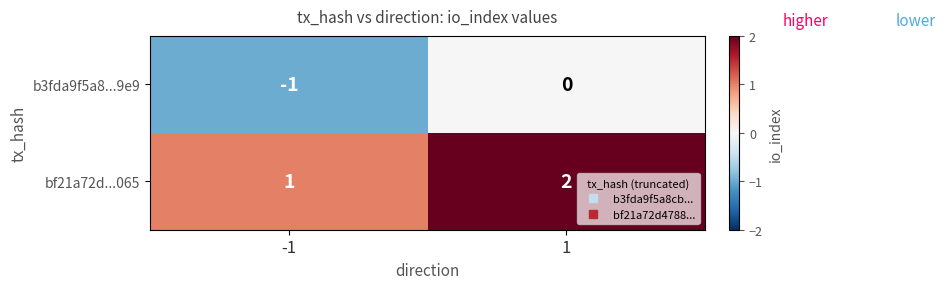

The bf21a72d...065 series shows 2 at 1. True or false?

True